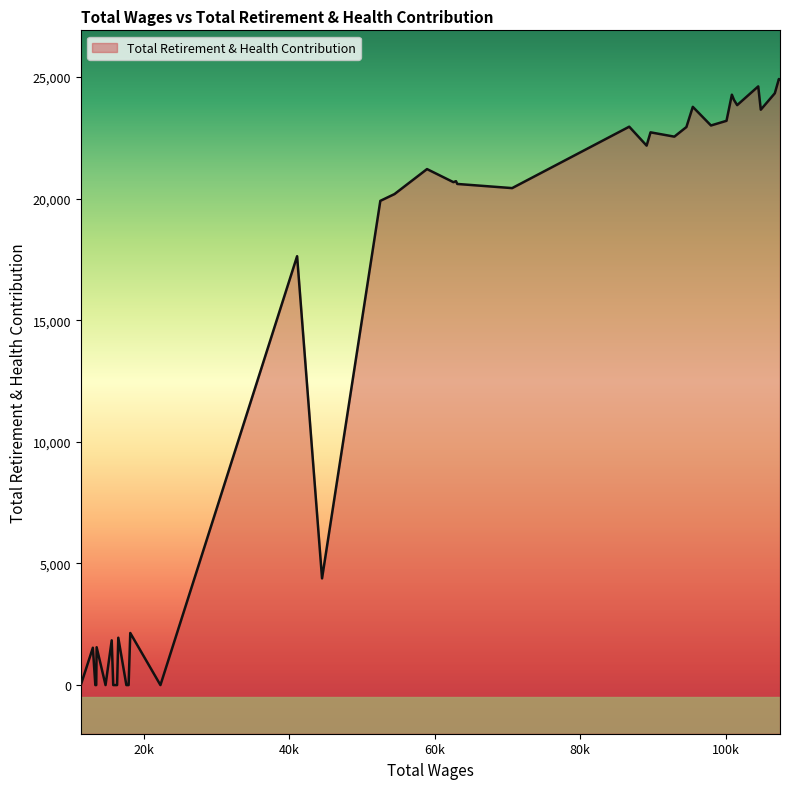

What is the change in value from 100871 to 13360?

-24274